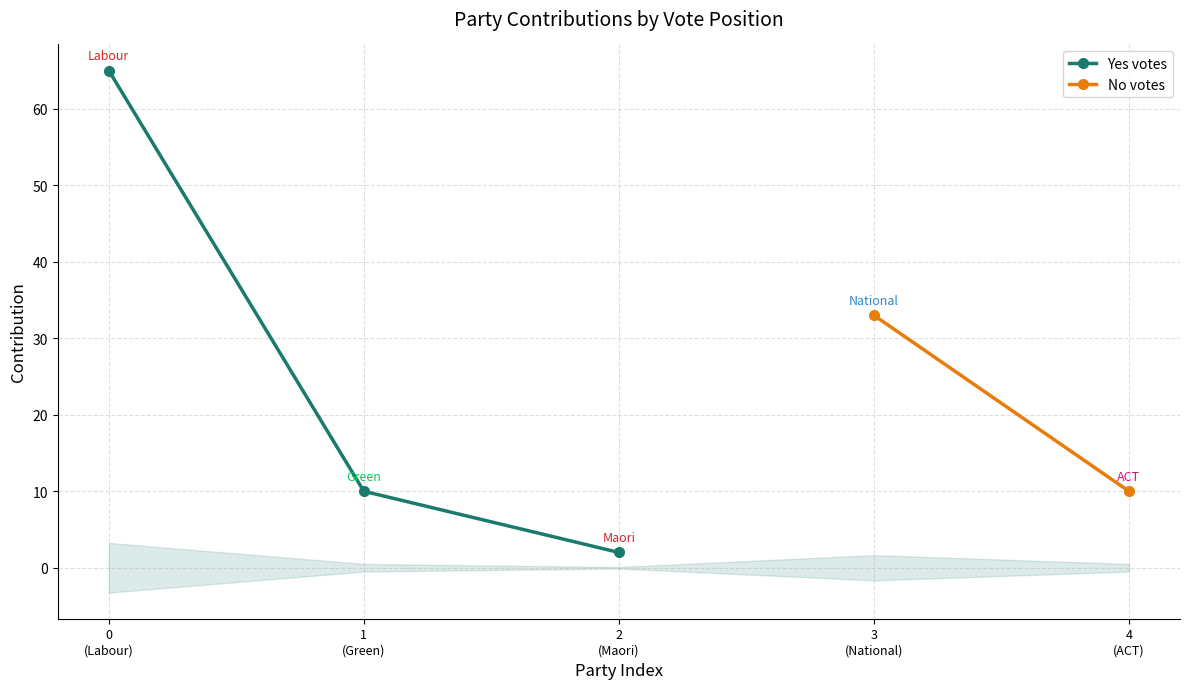

True or false: the data has more than 2 interior local peaks.

False